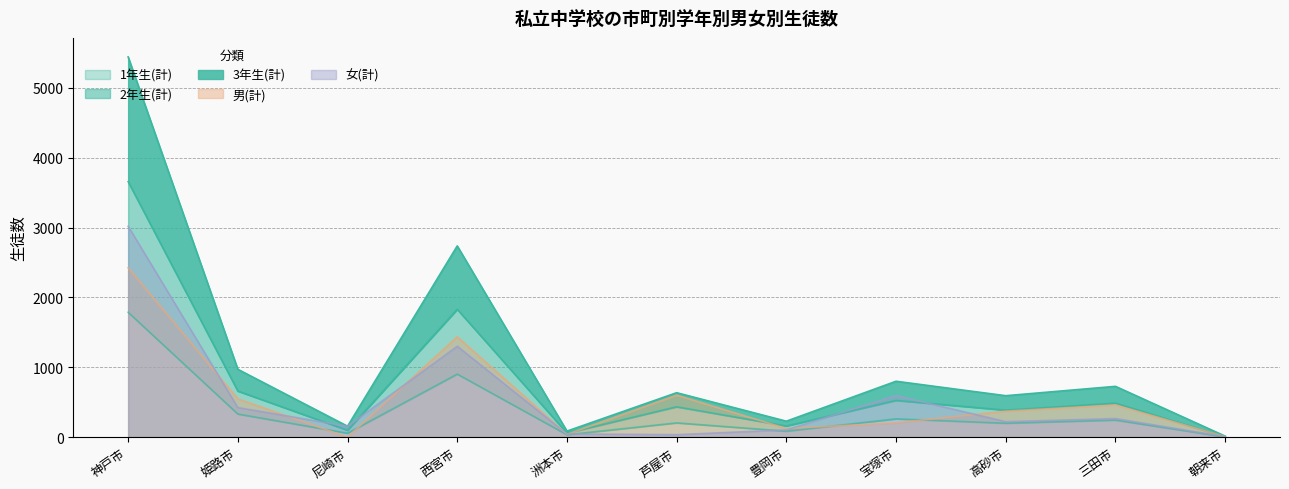

In 2年生(計), how many points are higher than both neighbors (excluding endpoints)?

4